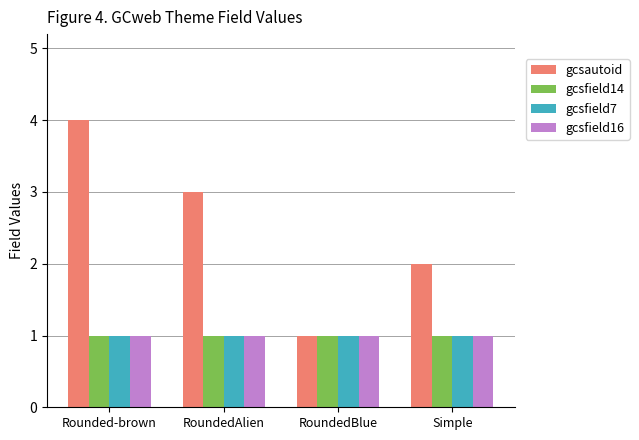

At which category is the sum across all series the highest?

Rounded-brown